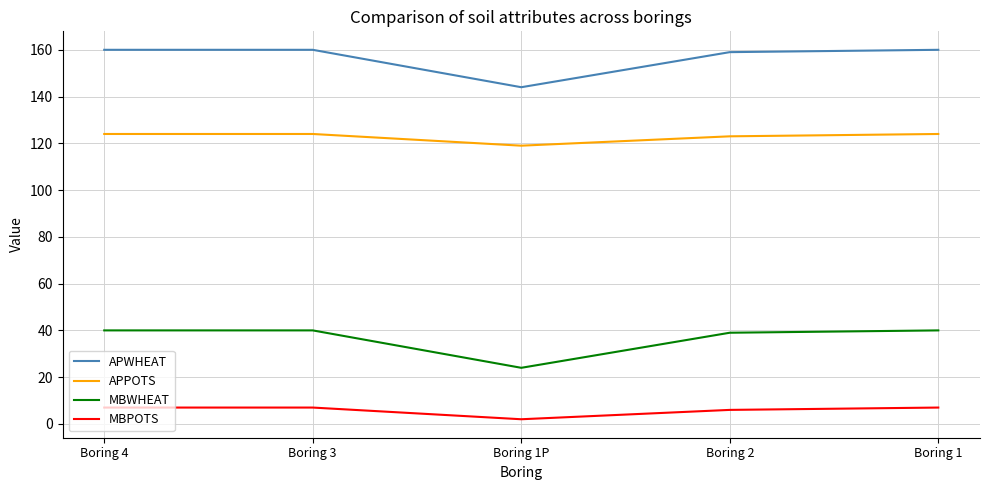

Reading left to right, what are all the values shown in this chart?

APWHEAT: 160	160	144	159	160
APPOTS: 124	124	119	123	124
MBWHEAT: 40	40	24	39	40
MBPOTS: 7	7	2	6	7